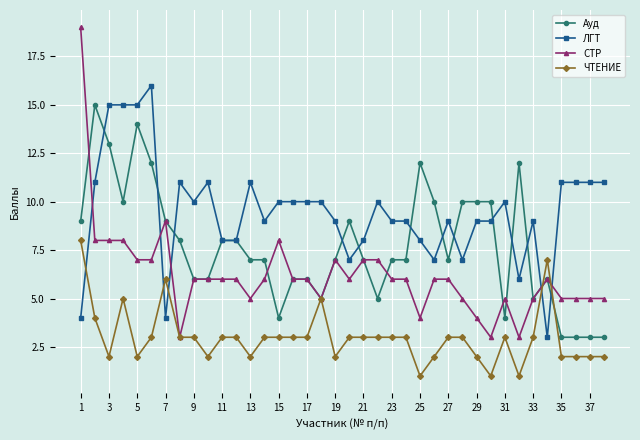

What is the value of the СТР point at the 34th from the left?

6